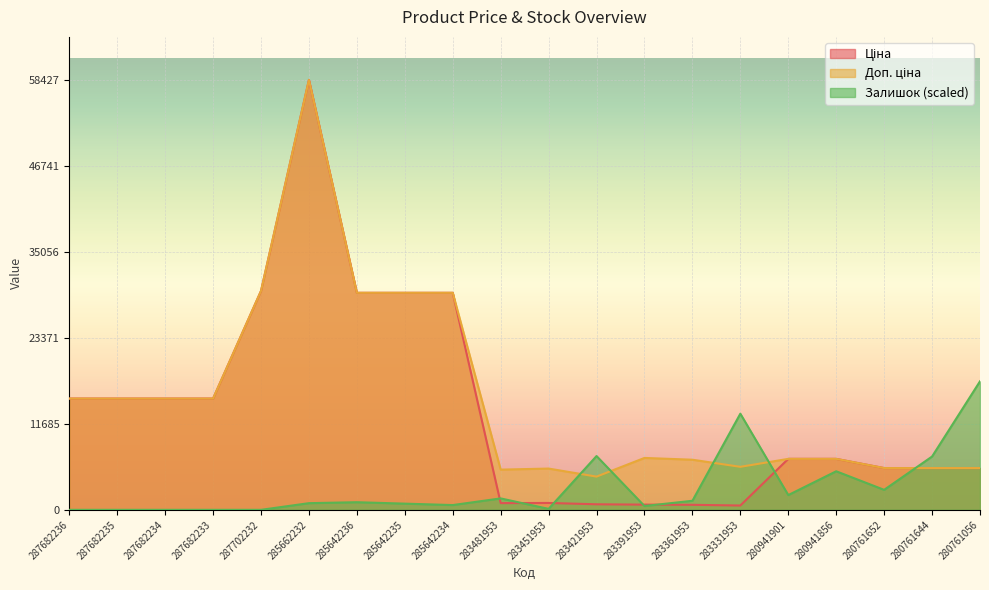

Reading left to right, what are all the values shown in this chart?

Ціна: 287682236=15120.0	287682235=15120.0	287682234=15120.0	287682233=15120.0	287702232=29747.2	285662232=58426.5	285642236=29491.5	285642235=29491.5	285642234=29491.5	283481953=910.4	283451953=934.5	283421953=752.2	283391953=705.1	283361953=681.0	283331953=584.4	280941901=6925.7	280941856=6925.7	280761652=5673.8	280761644=5673.8	280761056=5673.8
Доп. ціна: 287682236=15120.0	287682235=15120.0	287682234=15120.0	287682233=15120.0	287702232=29747.2	285662232=58426.5	285642236=29491.5	285642235=29491.5	285642234=29491.5	283481953=5462.3	283451953=5607.2	283421953=4513.3	283391953=7051.3	283361953=6809.8	283331953=5843.9	280941901=6925.7	280941856=6925.7	280761652=5673.8	280761644=5673.8	280761056=5673.8
Залишок: 287682236=0.0	287682235=0.0	287682234=0.0	287682233=0.0	287702232=0.0	285662232=905.5	285642236=1034.9	285642235=840.8	285642234=646.8	283481953=1552.3	283451953=129.4	283421953=7308.7	283391953=517.4	283361953=1228.9	283331953=13065.1	280941901=2005.0	280941856=5239.0	280761652=2716.5	280761644=7244.0	280761056=17463.3